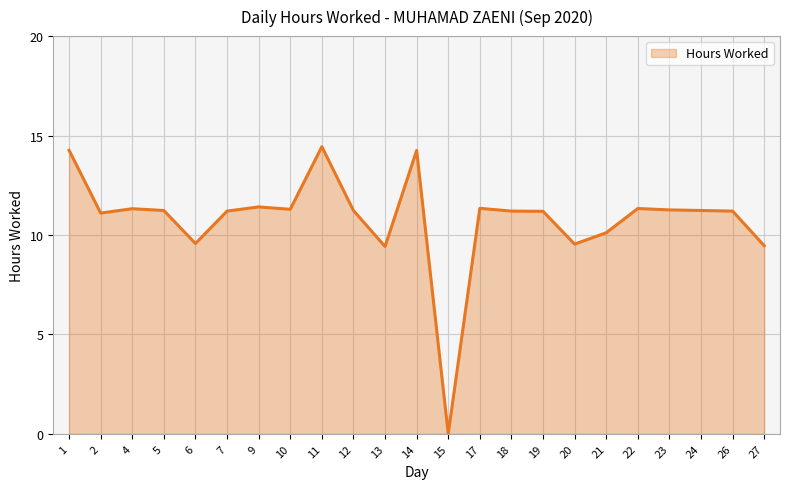

Which has a higher value, 9 or 19?

9